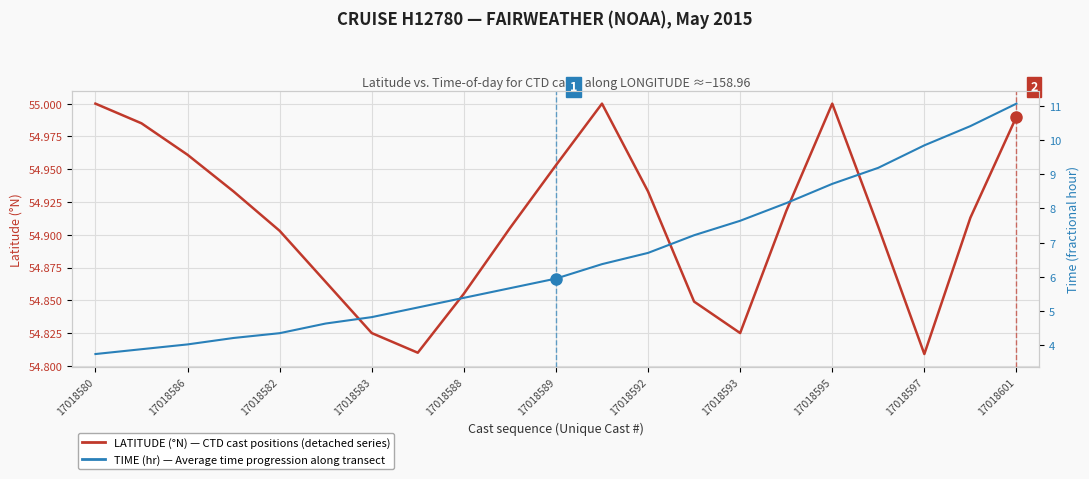

True or false: TIME (fractional hour) — HPI-style index and LATITUDE (°N) — Cast positions along transect cross at least once.

False